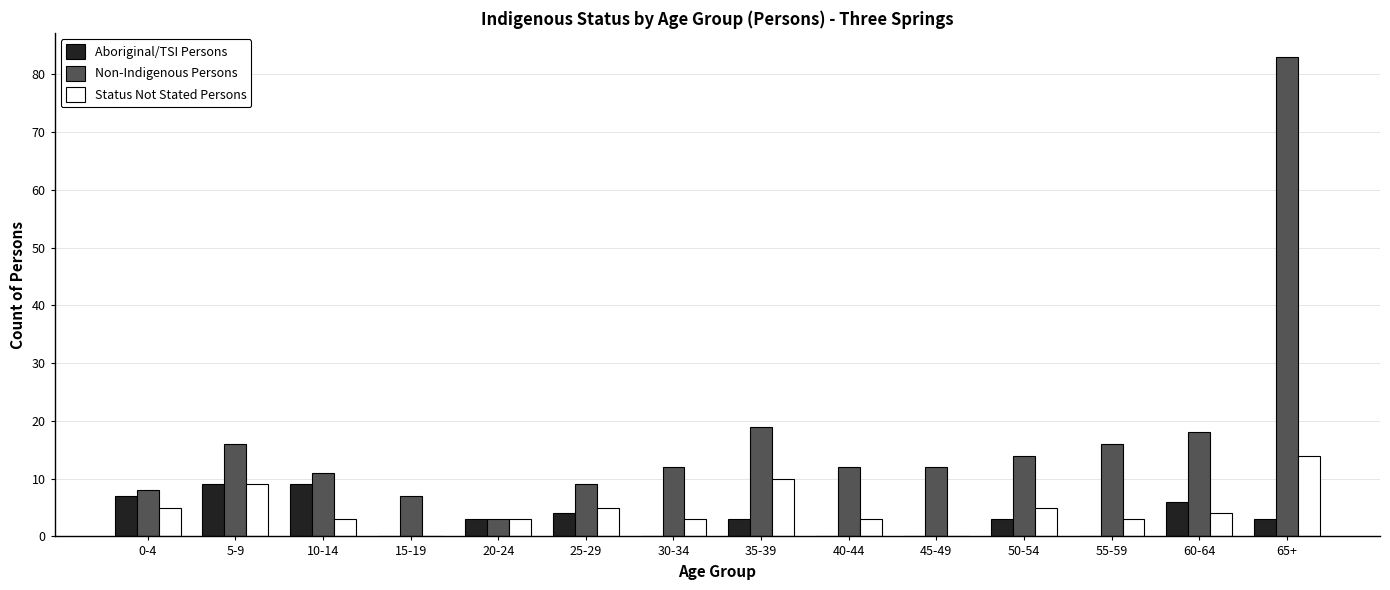

Which category has the highest value in the Status Not Stated Persons series?

65+